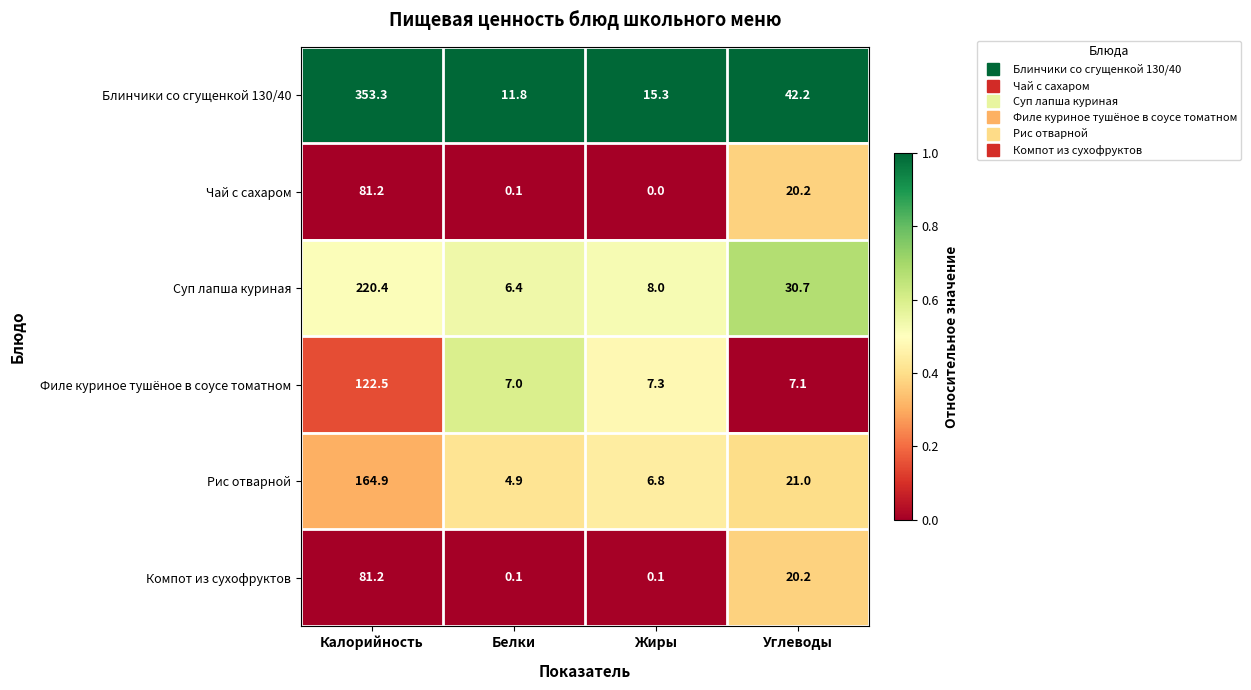

List the labels in order of Филе куриное тушёное в соусе томатном value, largest first.

Калорийность, Жиры, Углеводы, Белки